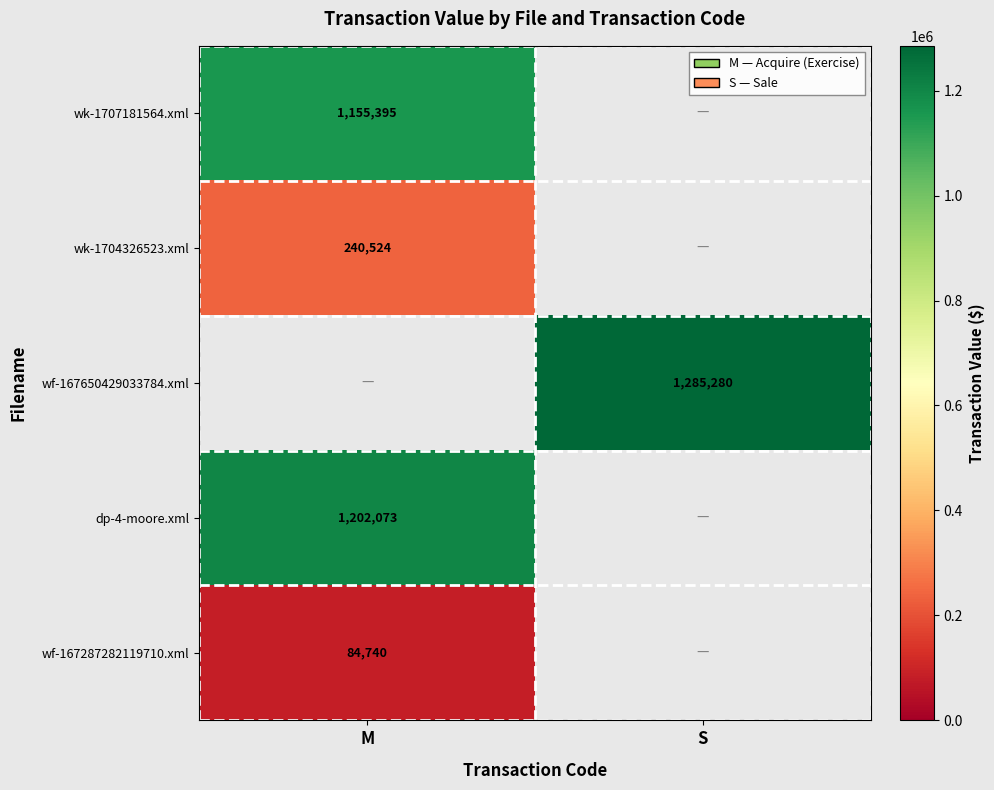

The value of wf-167650429033784.xml at S is 1285280. True or false?

True